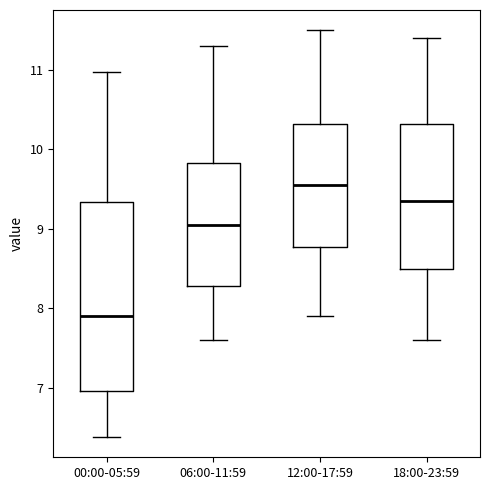

Reading left to right, transcribe this box plot: for each box, give where its median line is, the range the box spans, and where its two whiskers end, as read against the y-axis. The values are not printed on the chart, so give them approximately, as read against the axis.

00:00-05:59: median 7.9, box 7.0 to 9.3, whiskers 6.4 to 11.0
06:00-11:59: median 9.1, box 8.3 to 9.8, whiskers 7.6 to 11.3
12:00-17:59: median 9.6, box 8.8 to 10.3, whiskers 7.9 to 11.5
18:00-23:59: median 9.4, box 8.5 to 10.3, whiskers 7.6 to 11.4